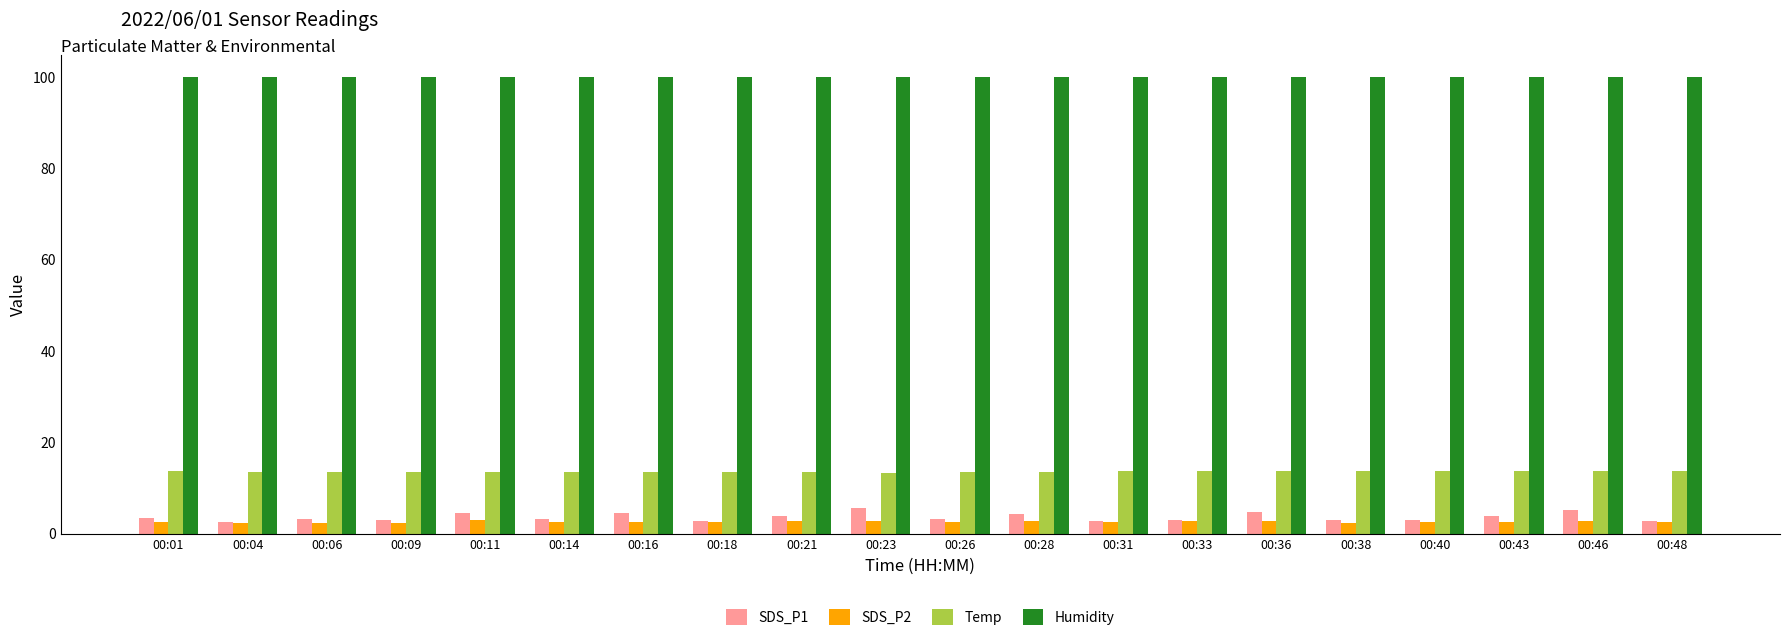

Are the bars horizontal?

No